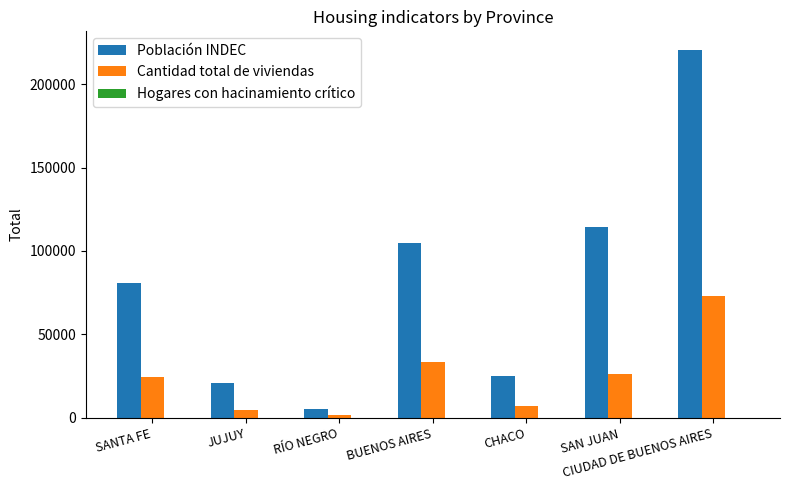

True or false: Cantidad total de viviendas has a value of 4793 at JUJUY.

True